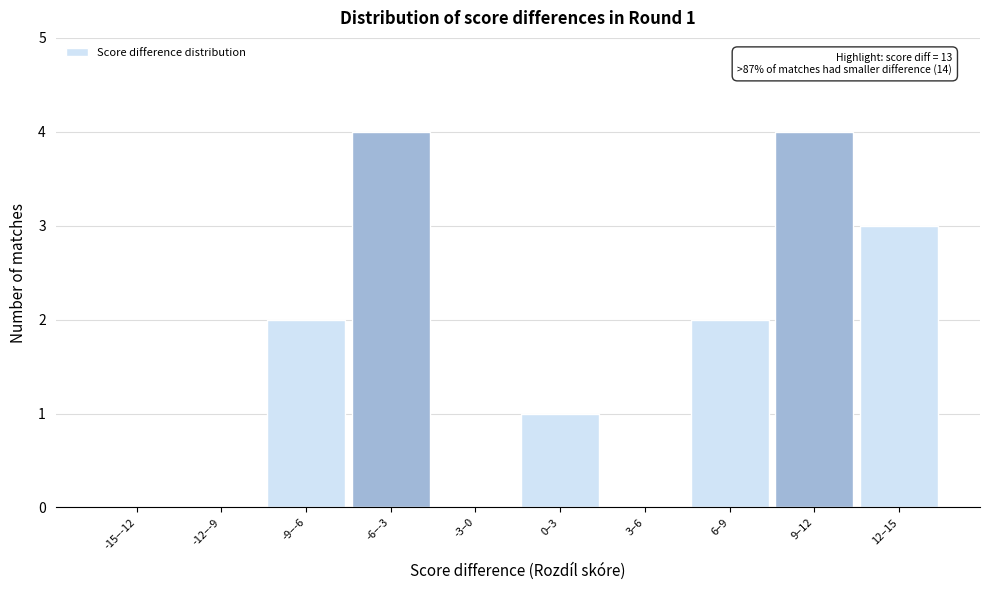

Reading left to right, extract all data points from this chart.

-15–-12=0	-12–-9=0	-9–-6=2	-6–-3=4	-3–0=0	0–3=1	3–6=0	6–9=2	9–12=4	12–15=3